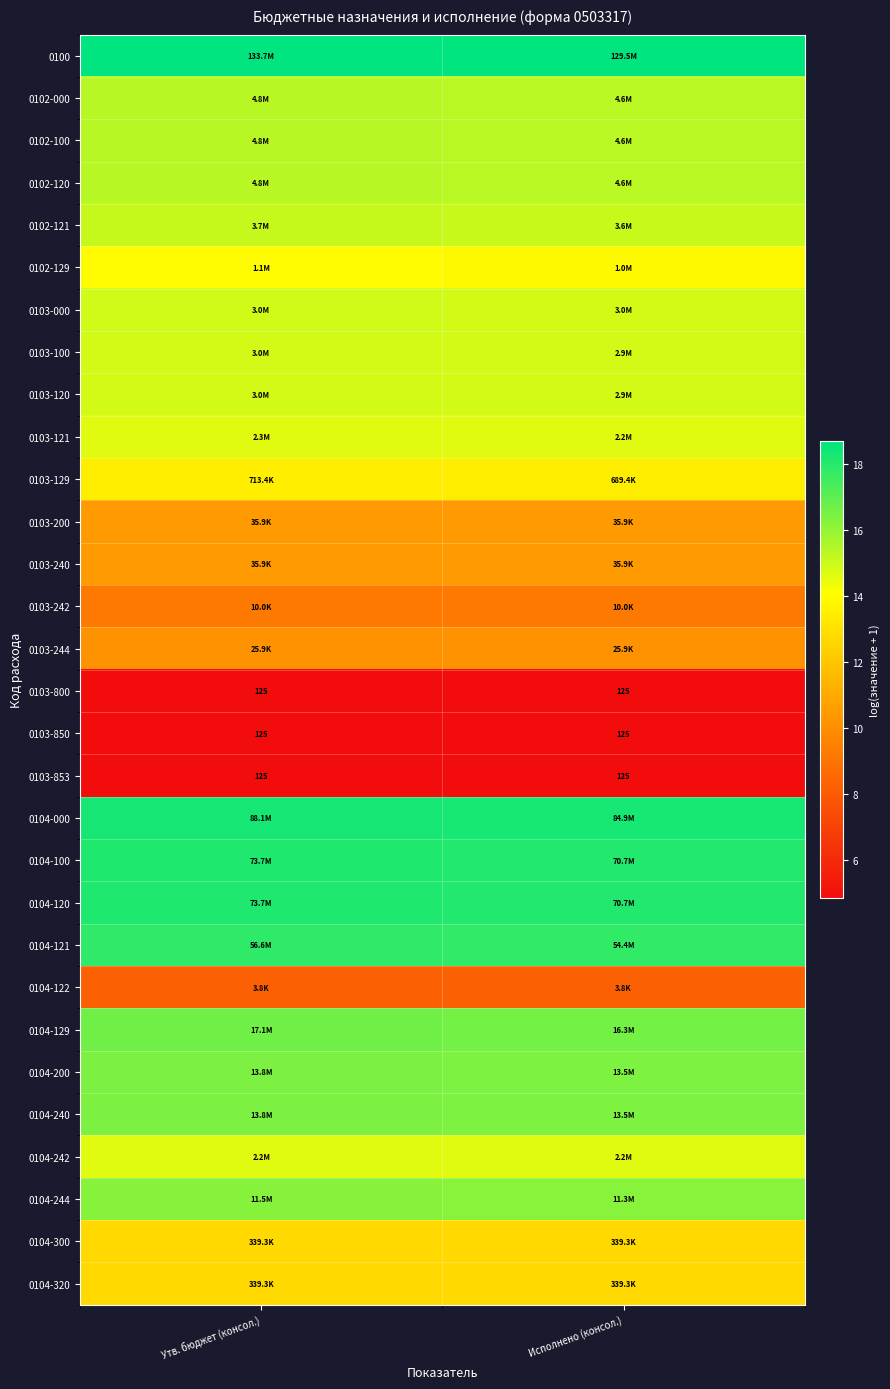

True or false: 0103-240 has a value of 4.8 at Исполнено (консол.).

False